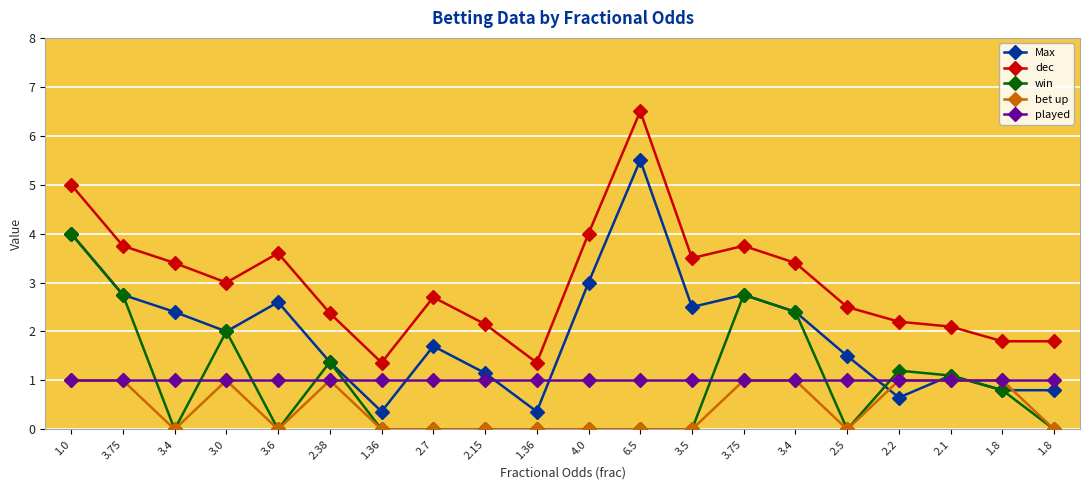

After their last crossing, which series has the higher values: win or bet up?

bet up